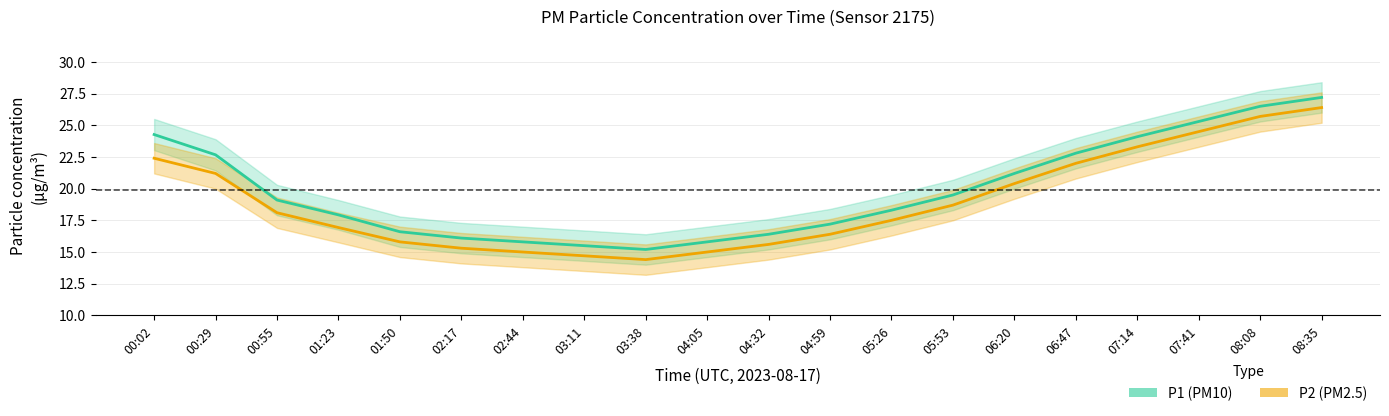

At which label does P1 (PM10) first exceed 19?

00:02